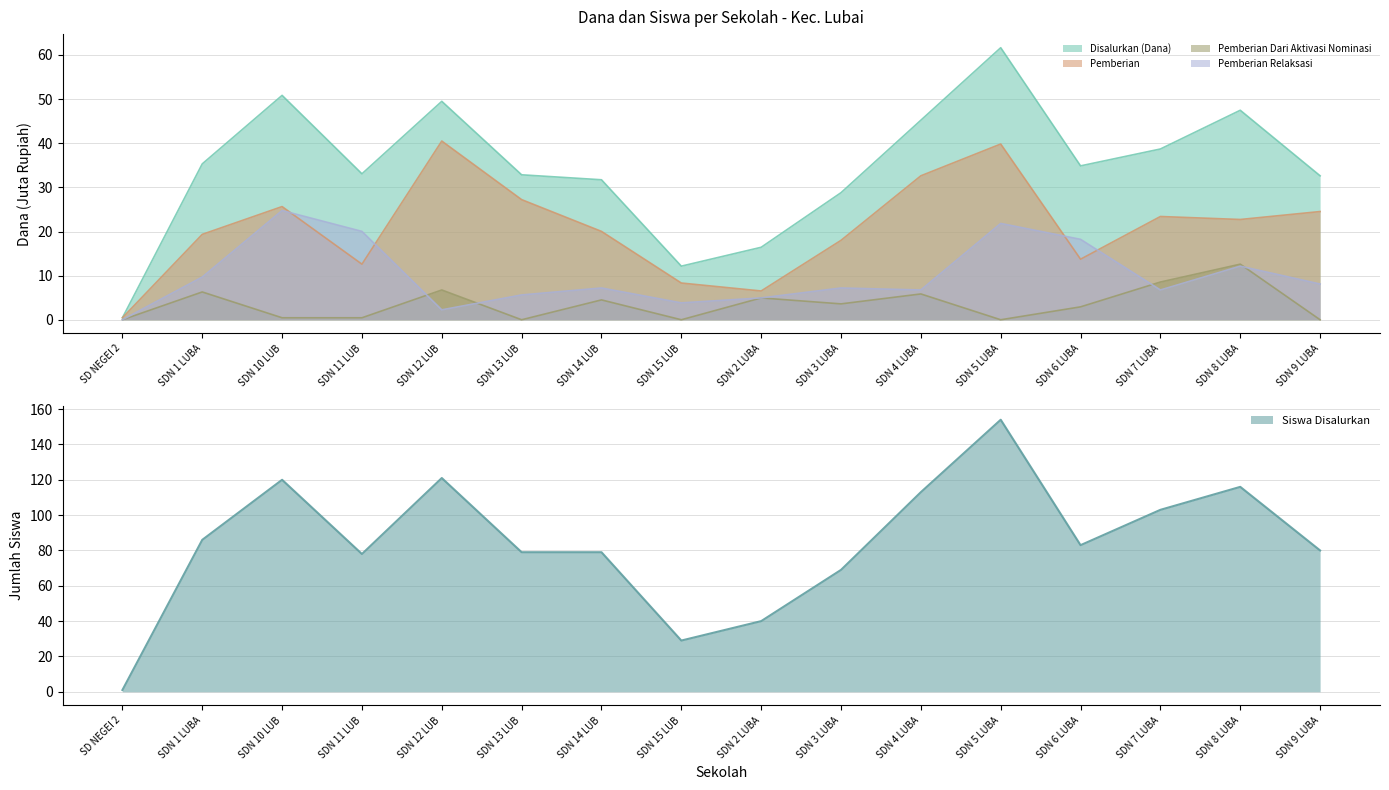

True or false: Disalurkan (Dana) and Pemberian Relaksasi cross at least once.

False